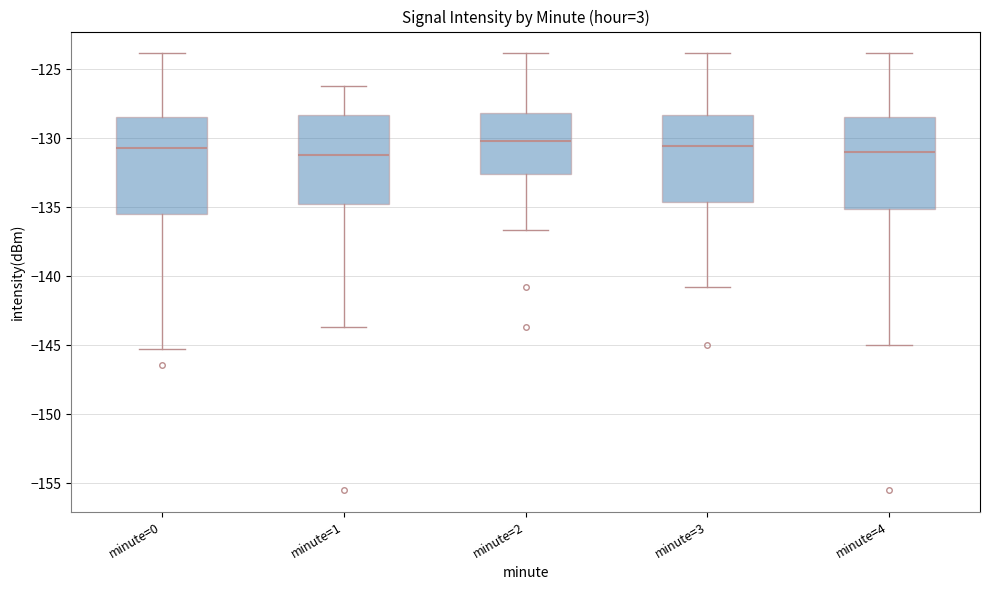

Reading left to right, read every box against the y-axis: the position of its median line, the range the box covers, and the ends of its whiskers. The values are not printed on the chart, so give them approximately, as read against the axis.

minute=0: median -130.5, box -135.5 to -128.5, whiskers -145.5 to -124.0
minute=1: median -131.0, box -135.0 to -128.5, whiskers -143.5 to -126.0
minute=2: median -130.0, box -132.5 to -128.0, whiskers -136.5 to -124.0
minute=3: median -130.5, box -134.5 to -128.5, whiskers -141.0 to -124.0
minute=4: median -131.0, box -135.0 to -128.5, whiskers -145.0 to -124.0